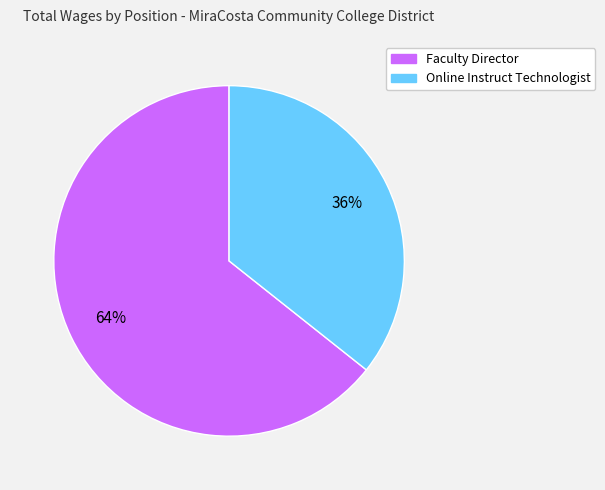

To the nearest percent, what percentage of the pie is Faculty Director?

64%